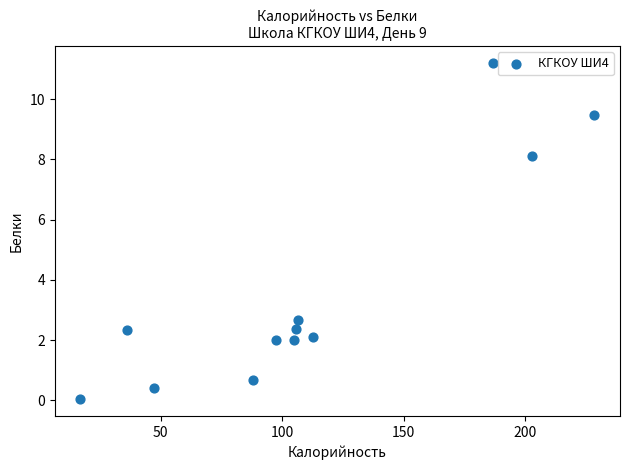

What is the range of X values (max minus min)?

211.5